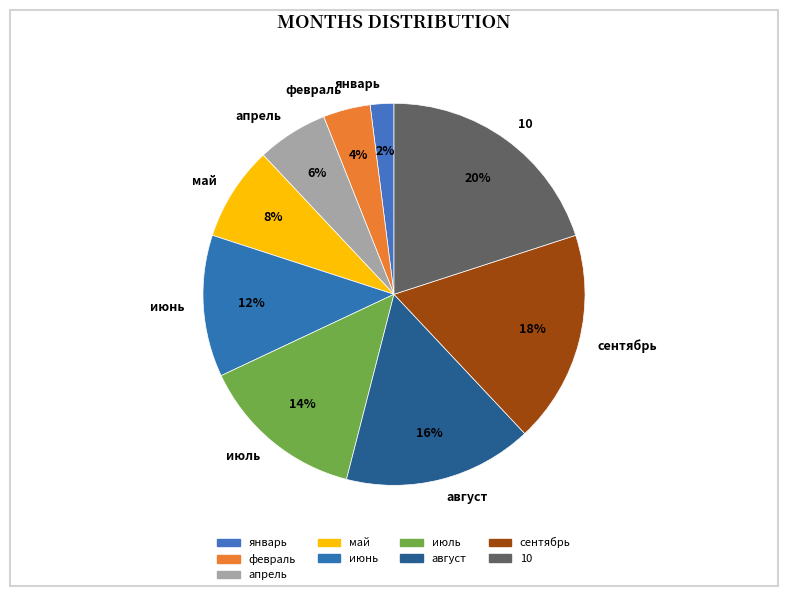

How many slices are in this pie chart?

9